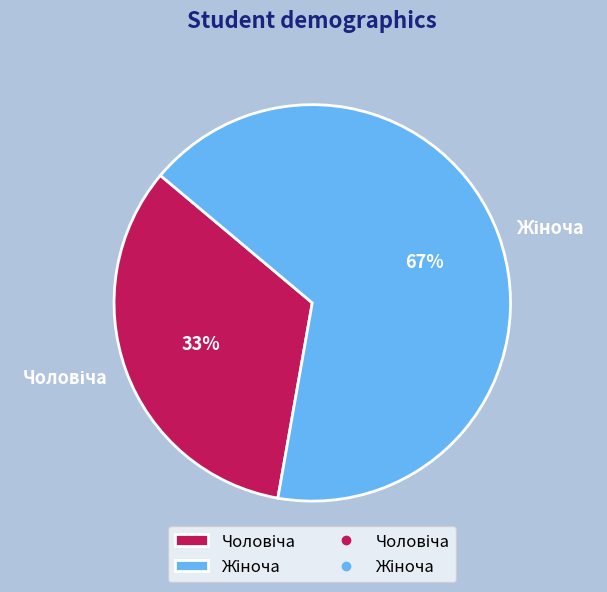

Is there any slice that represents more than half of the pie?

Yes